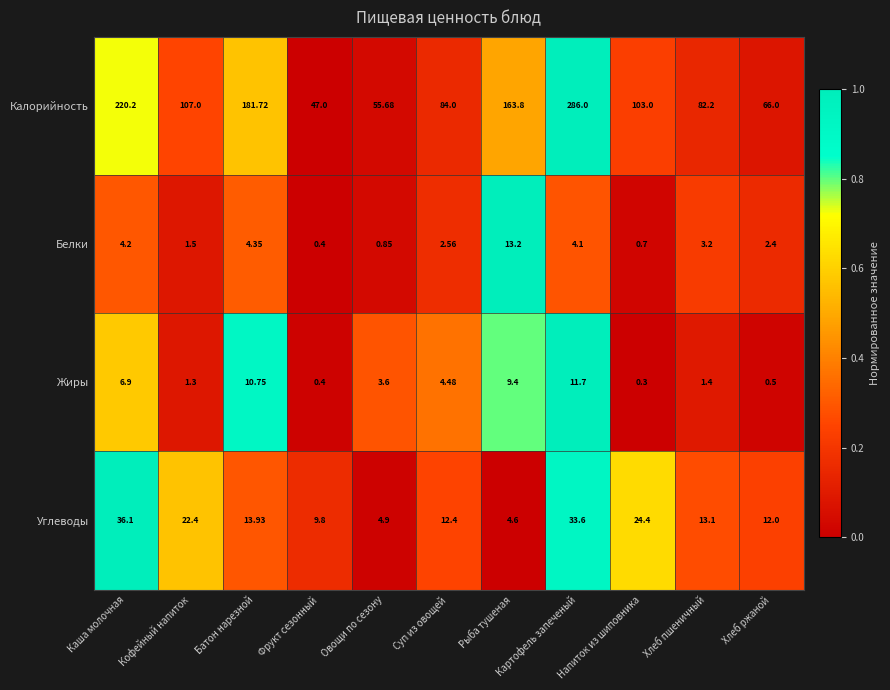

How many values in the Углеводы series exceed 13?

6